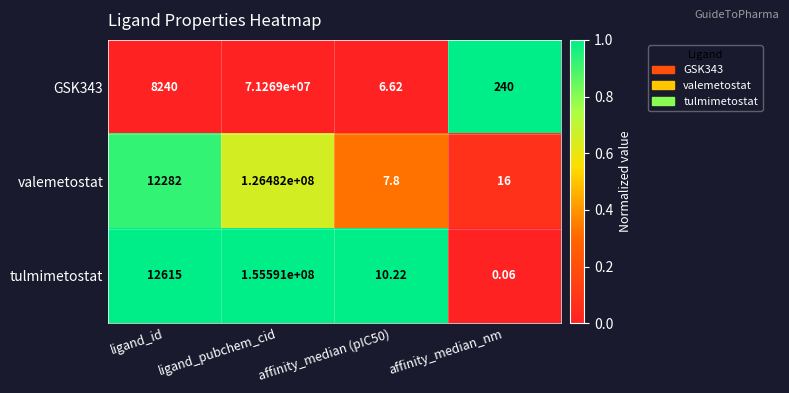

At how many categories does at least one series exceed 0?

4